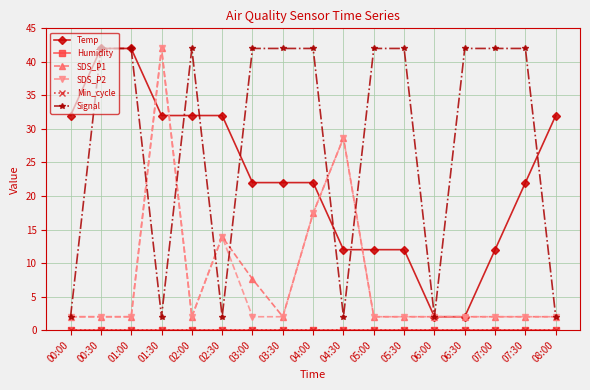

At which category does the chart reach its peak across all series?

00:30